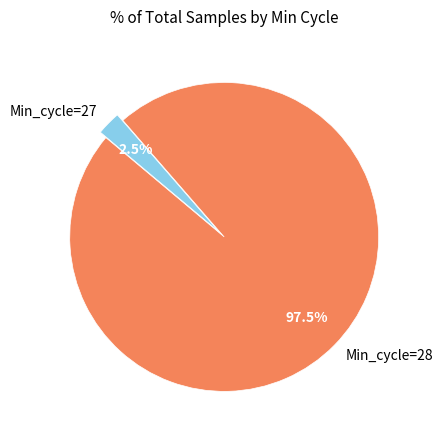

Which has a higher value, Min_cycle=27 or Min_cycle=28?

Min_cycle=28